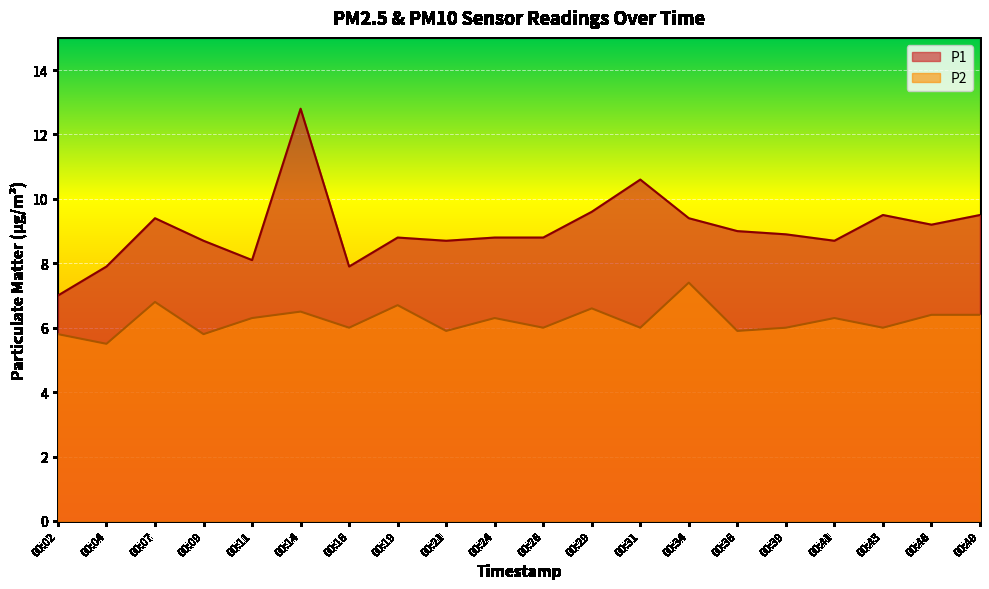

True or false: P2 and P1 cross at least once.

False